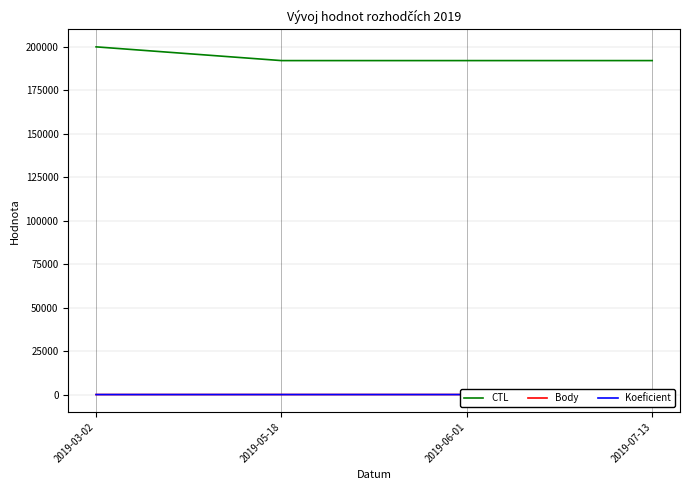

True or false: CTL and Body intersect in this chart.

False